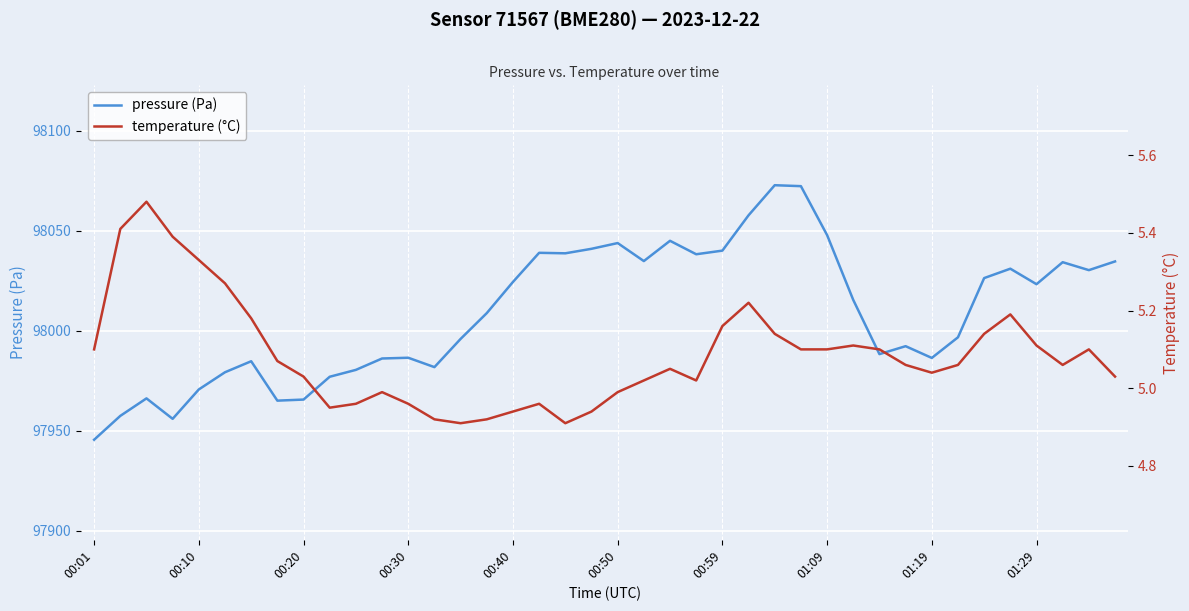

Which series has the largest total across all categories?

pressure (Pa)